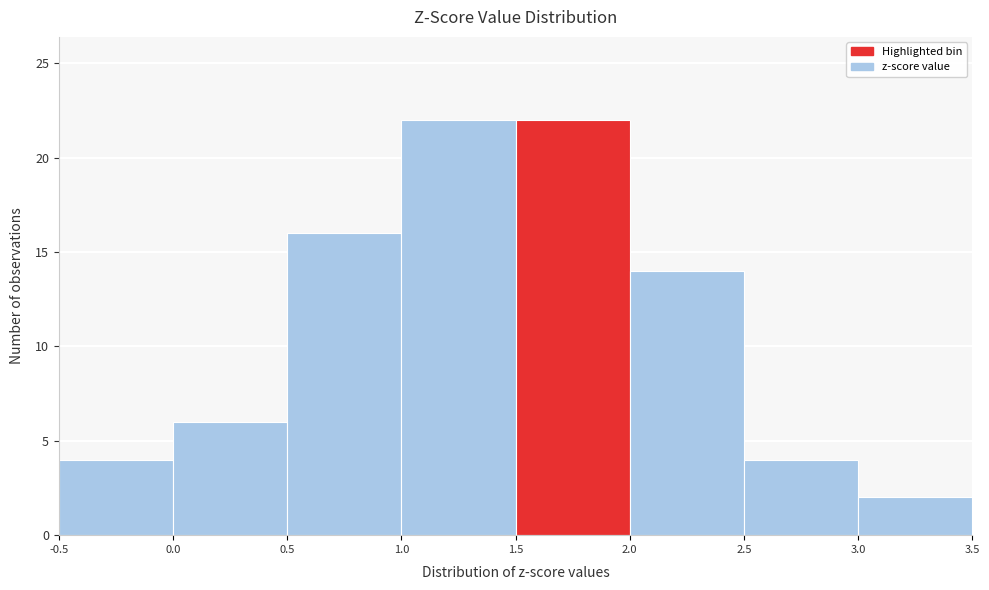

Reading left to right, list every bar in this chart as the range it spans on the x-axis followed by its height. The values are not printed on the chart, so give them approximately, as read against the axis.

-0.5 to 0.0: 4
0.0 to 0.5: 6
0.5 to 1.0: 16
1.0 to 1.5: 22
1.5 to 2.0: 22
2.0 to 2.5: 14
2.5 to 3.0: 4
3.0 to 3.5: 2